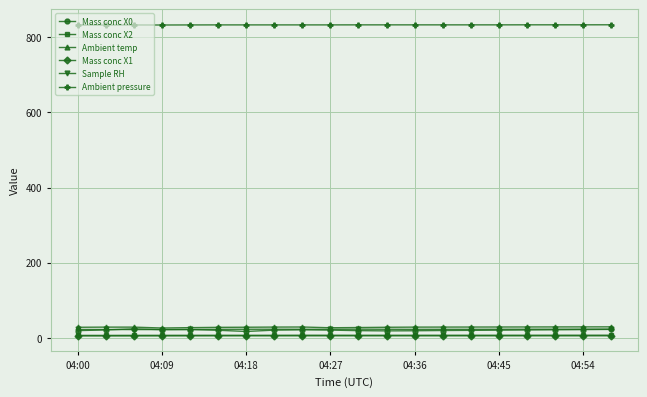

True or false: Ambient temp and Mass conc X1 cross at least once.

False